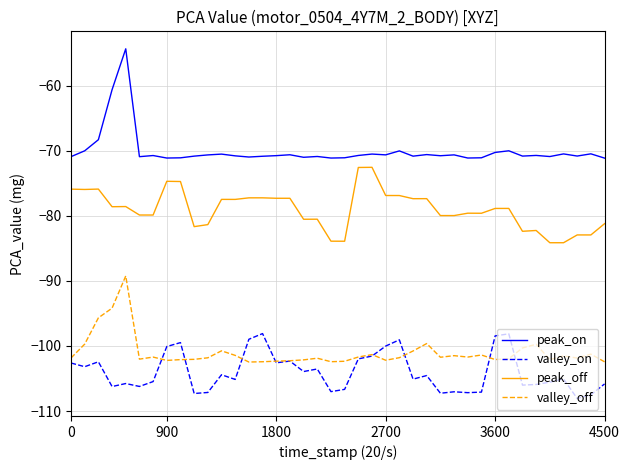

How many lines are shown in the chart?

4